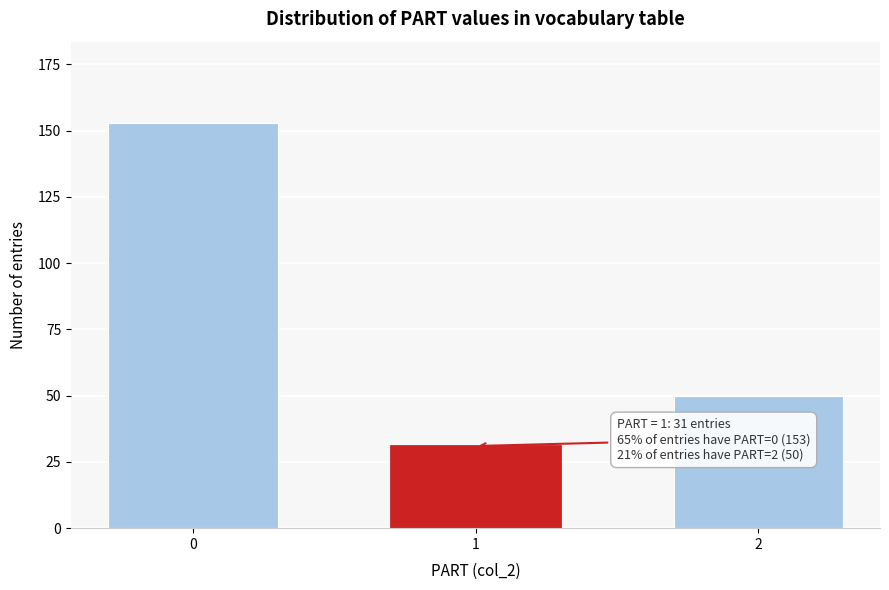

Reading right to left, extract all data points from this chart.

2=50	1=31	0=153